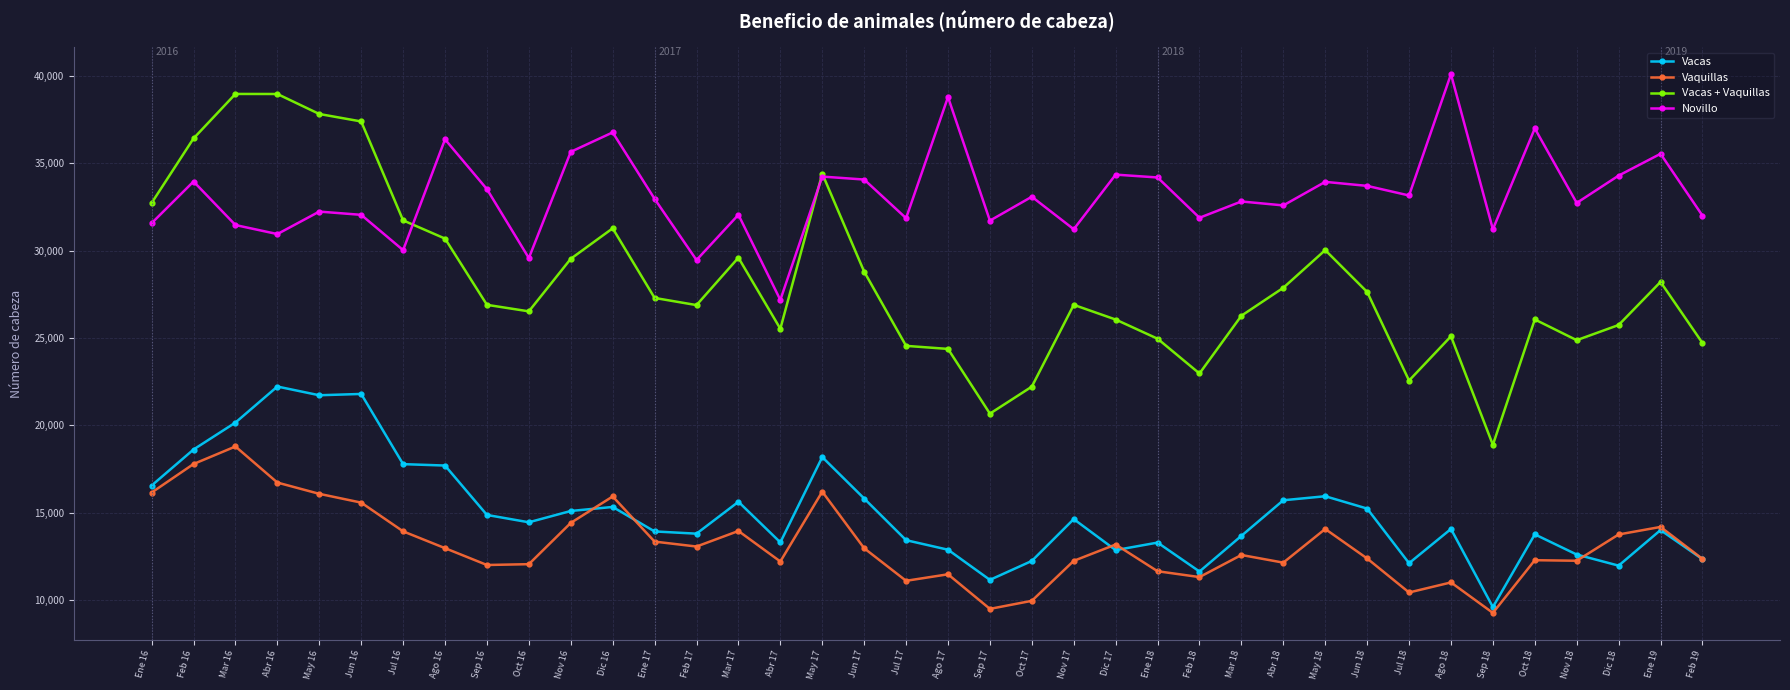

Which series has the largest range (max minus min)?

Vacas + Vaquillas